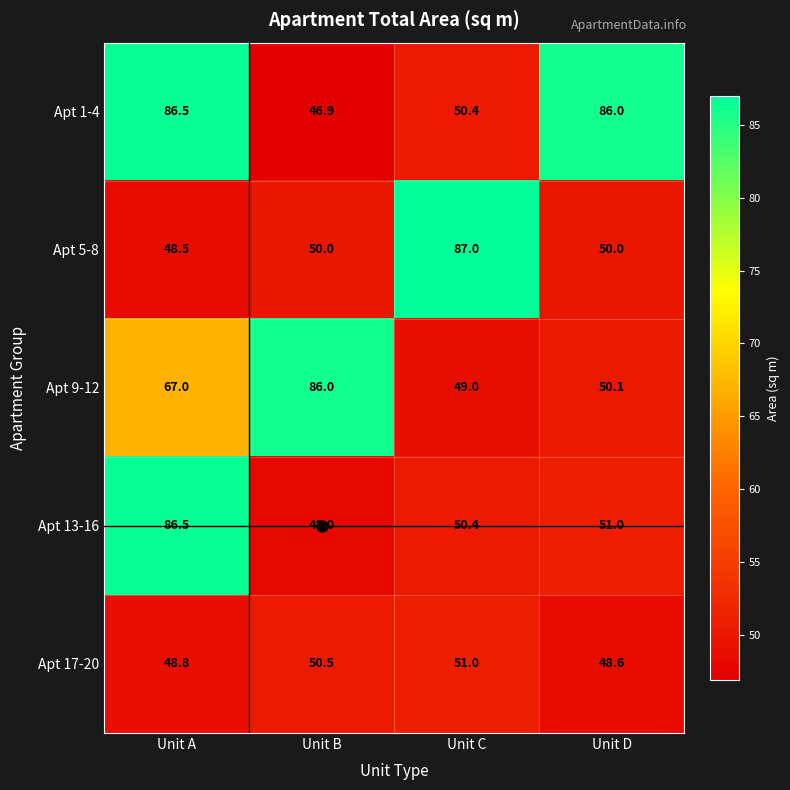

Is it true that Apt 5-8 equals 50.0 at Unit D?

True